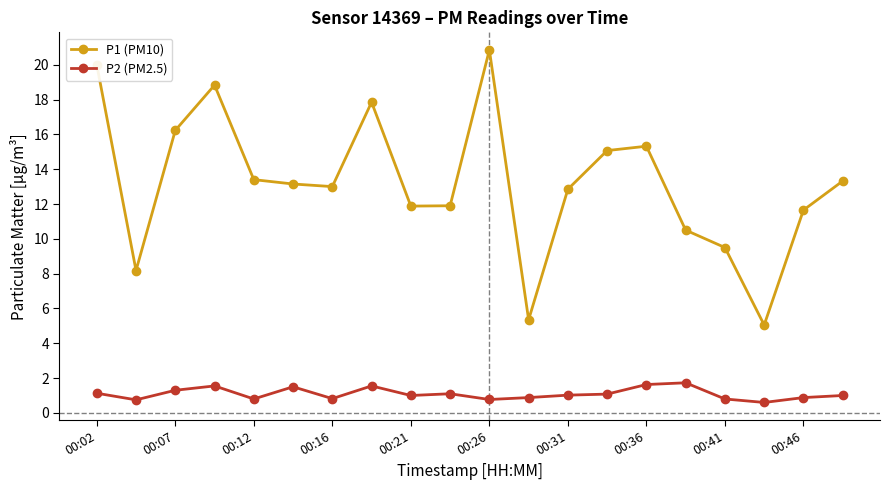

How many interior local peaks does the P1 (PM10) series have?

4